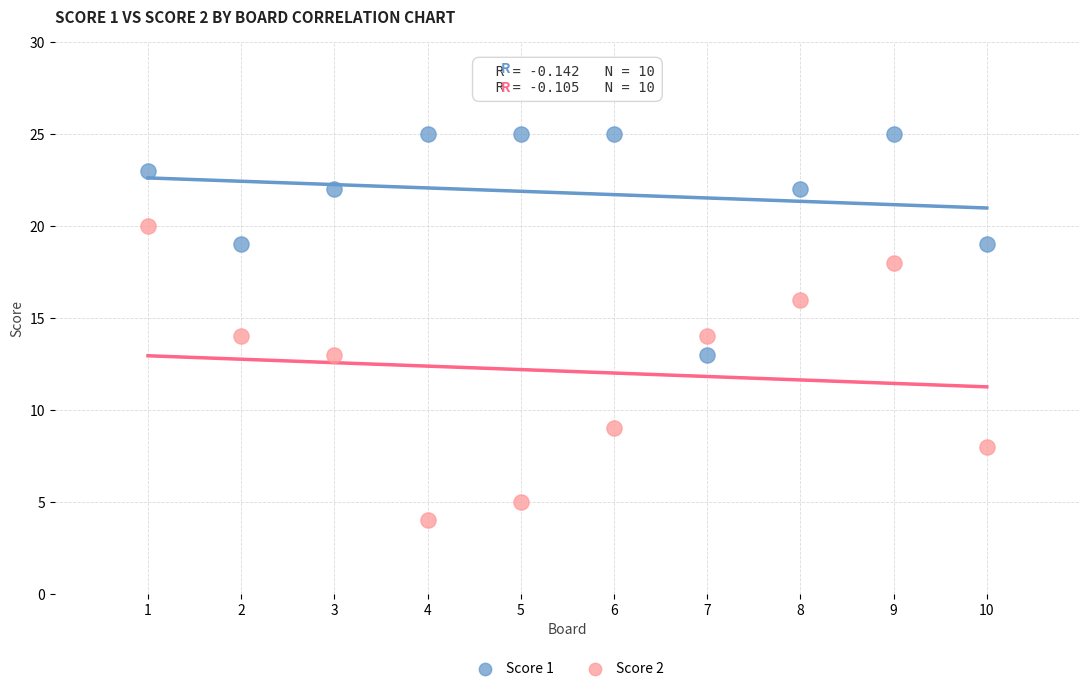

Across all data points, what is the range of Y values (max minus min)?

21